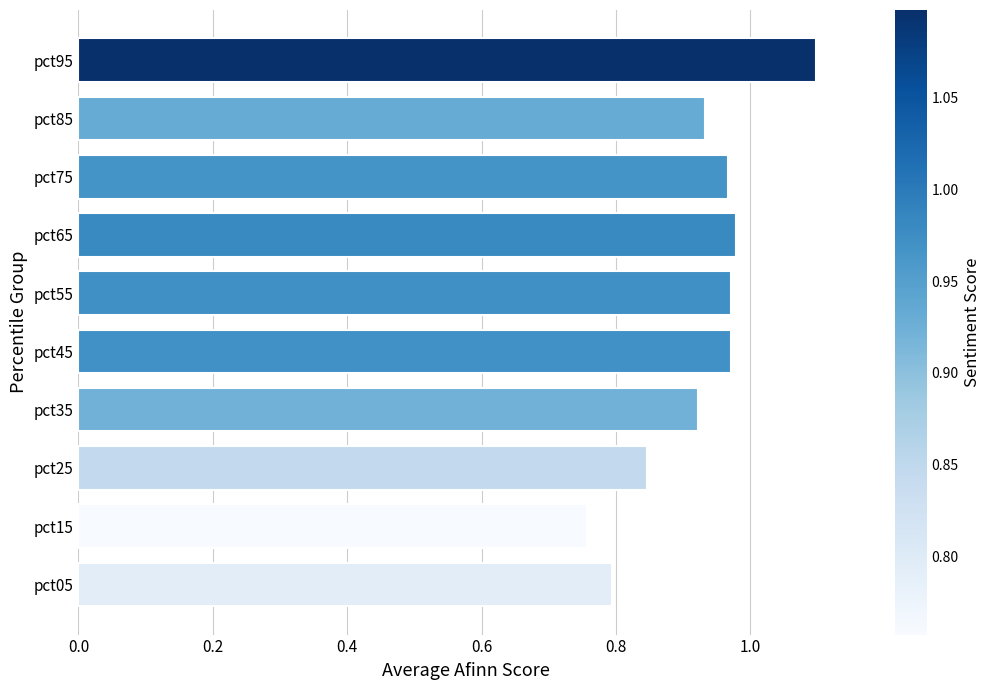

How many bars are there in total?

10